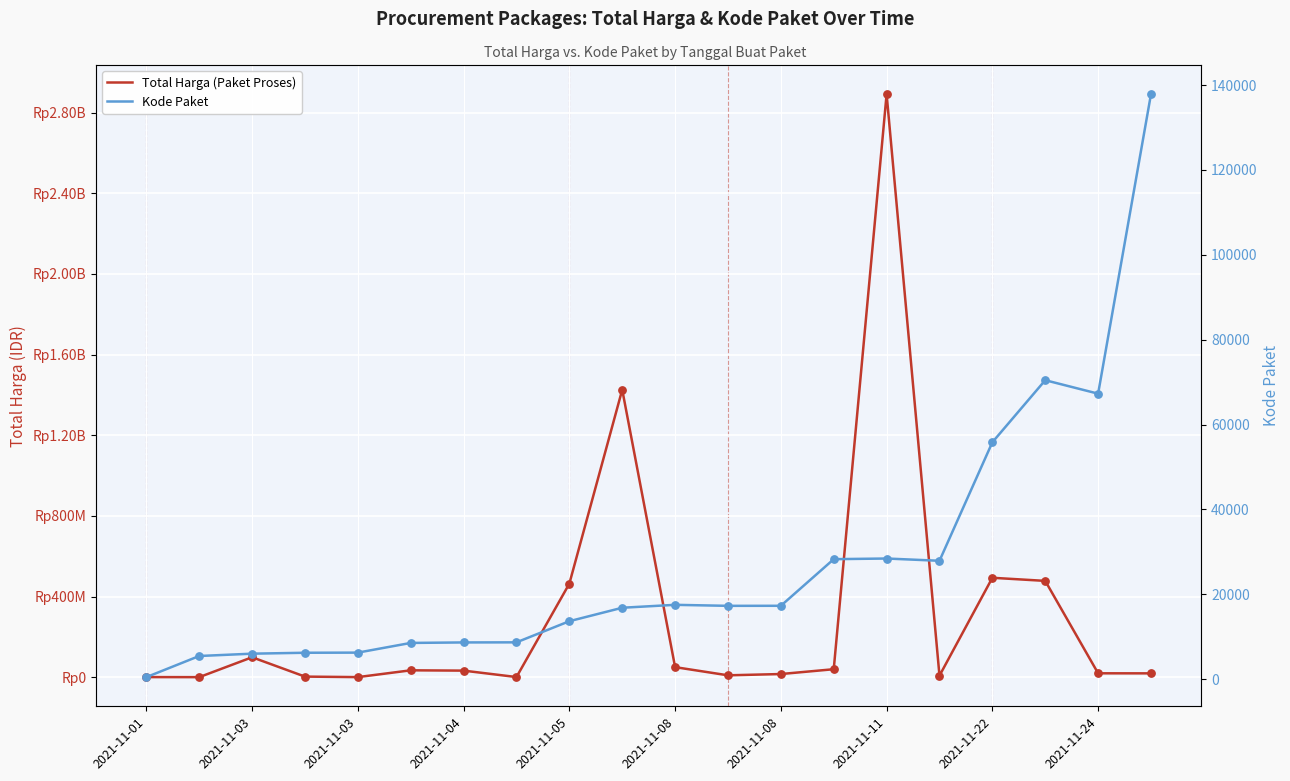

Which series reaches the minimum Y coordinate?

Kode Paket